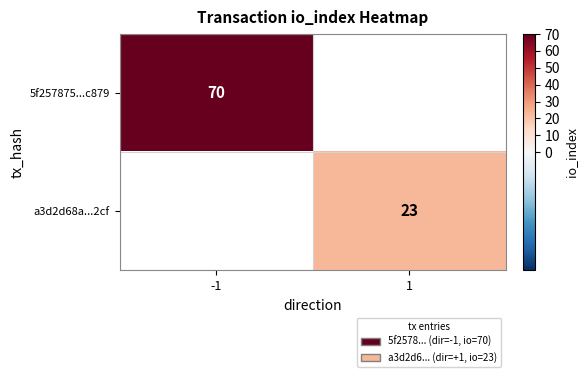

True or false: a3d2d68a...2cf has a value of 32 at 1.

False